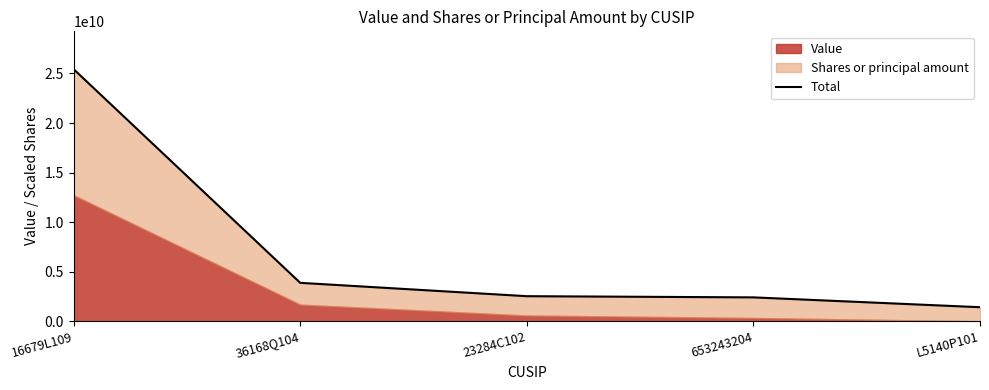

Which label corresponds to the largest value in the chart?

16679L109